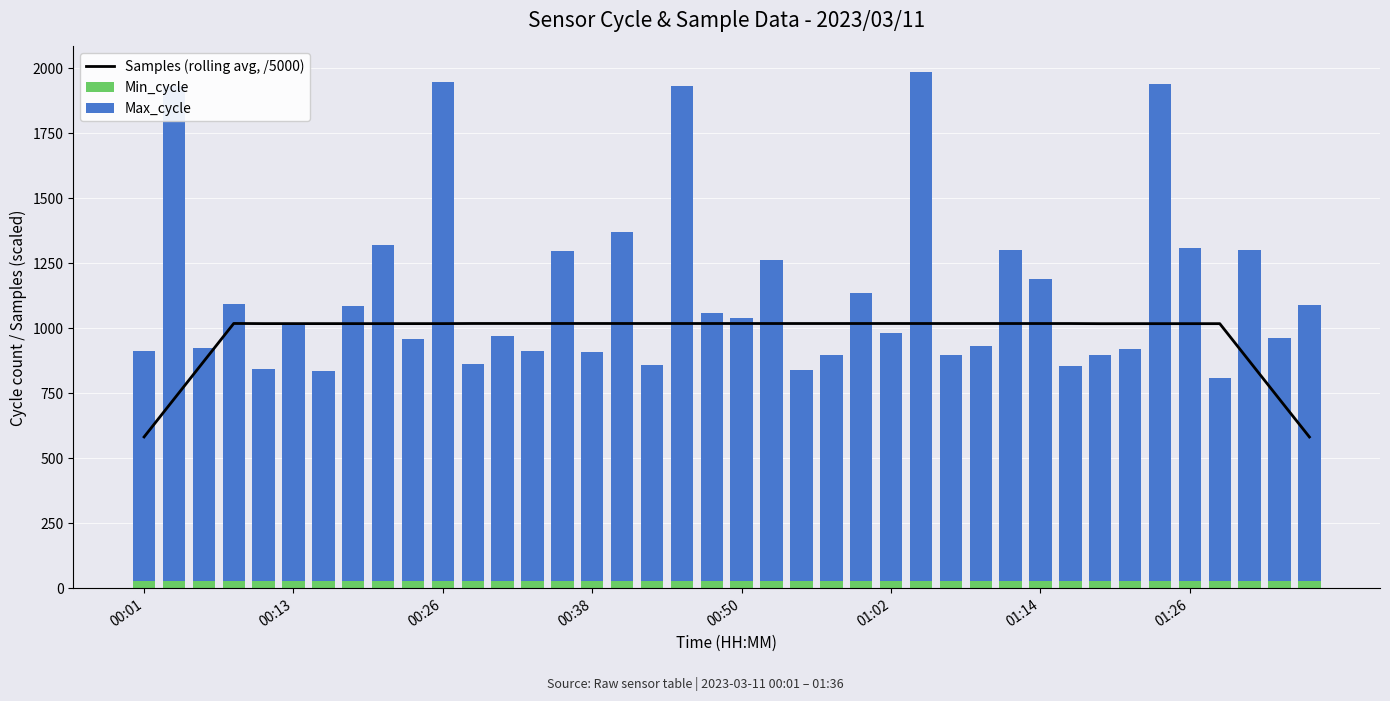

Which series has the largest total across all categories?

Max_cycle